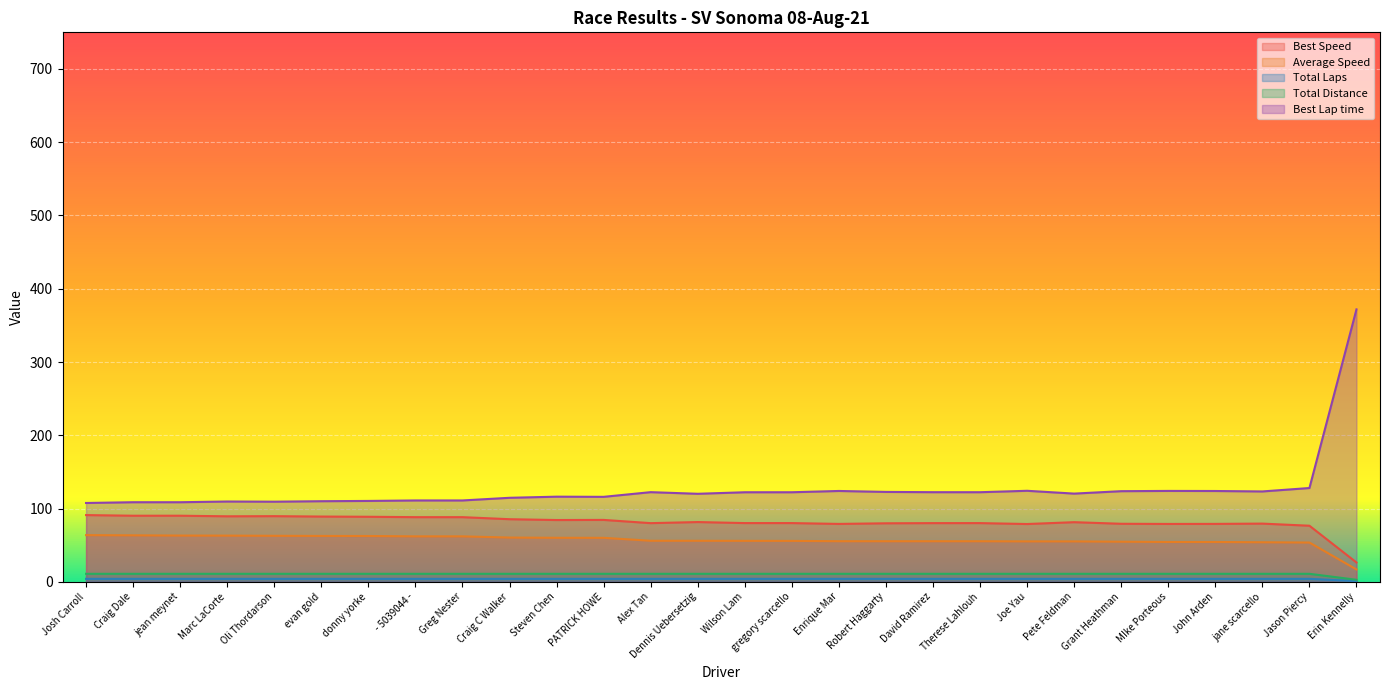

Is the value of Average Speed at jane scarcello greater than the value of Best Speed at Erin Kennelly?

Yes